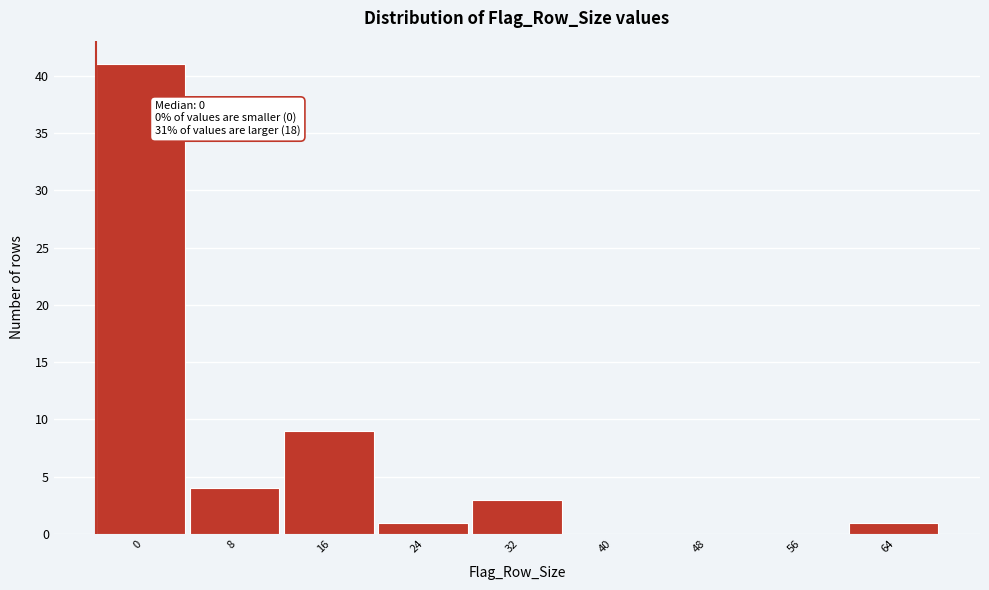

Reading left to right, transcribe all the data shown in this chart.

0=41	8=4	16=9	24=1	32=3	40=0	48=0	56=0	64=1